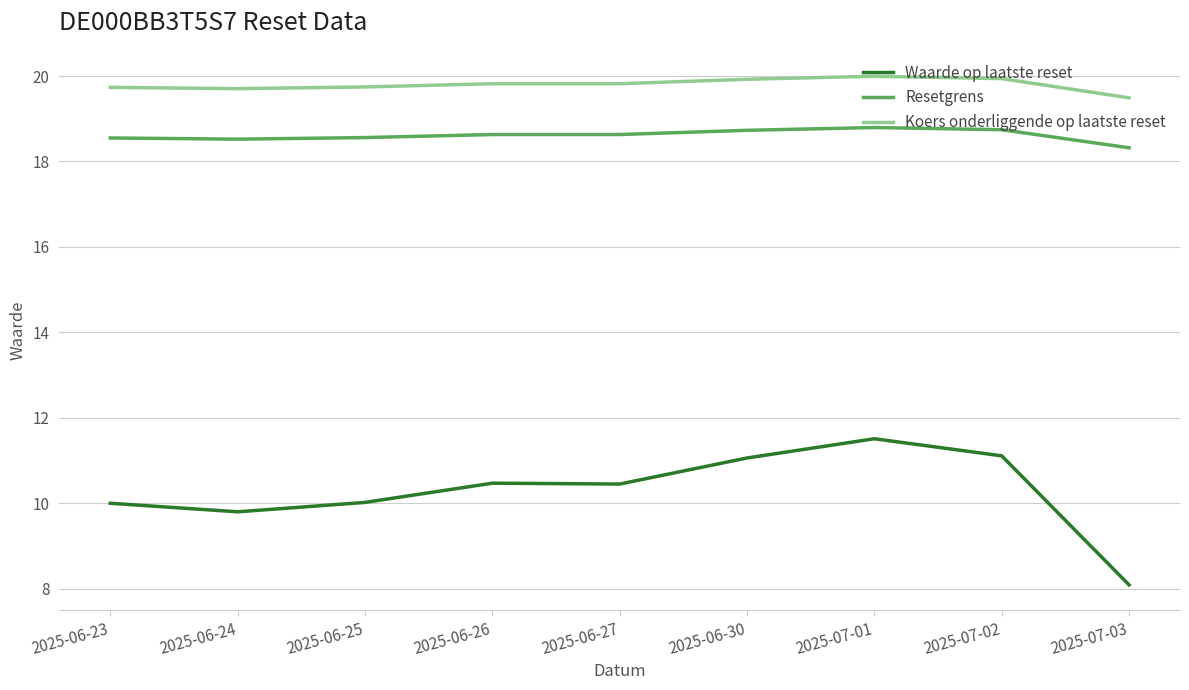

What is the sum of all Waarde op laatste reset values?

92.5